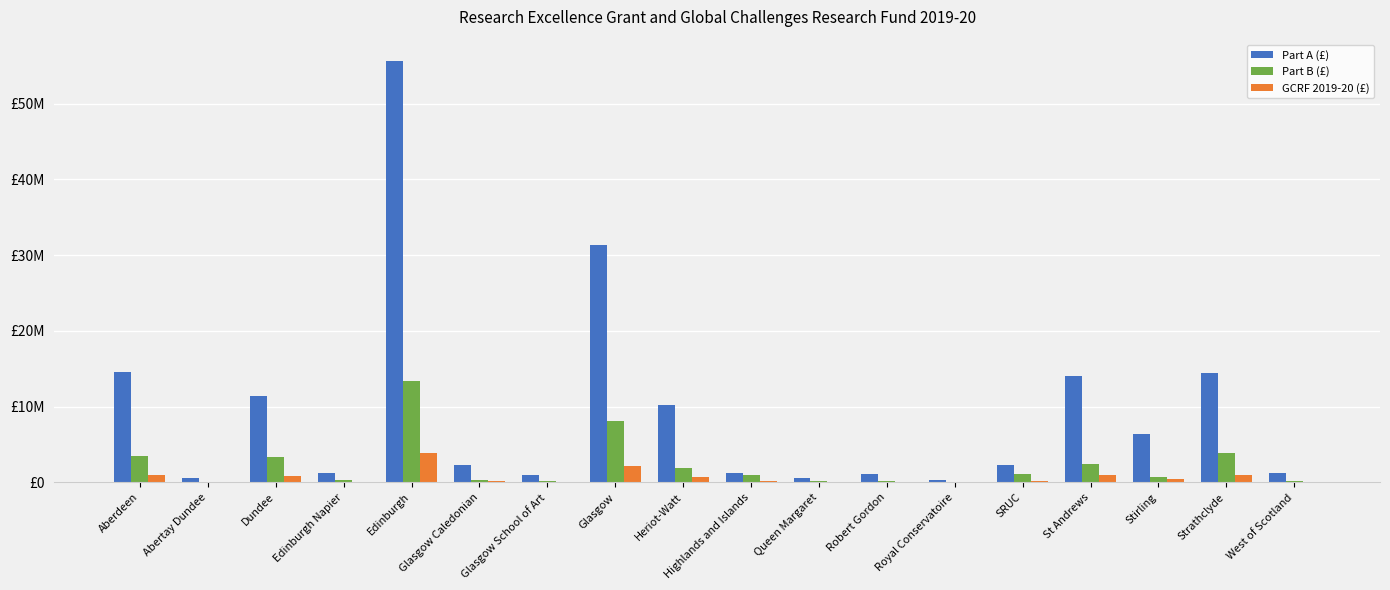

True or false: GCRF 2019-20 (£) has a value of 186766 at SRUC.

True